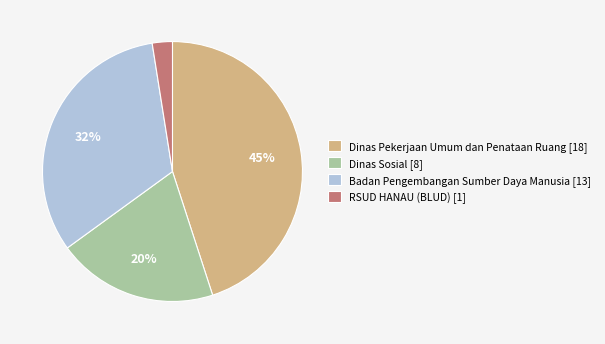

Count the number of slices in the pie.

4